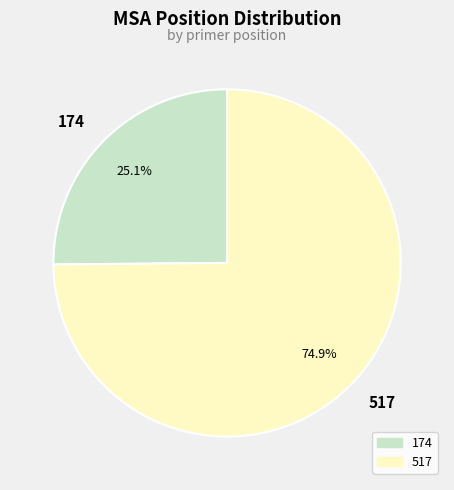

Which has a higher value, 517 or 174?

517